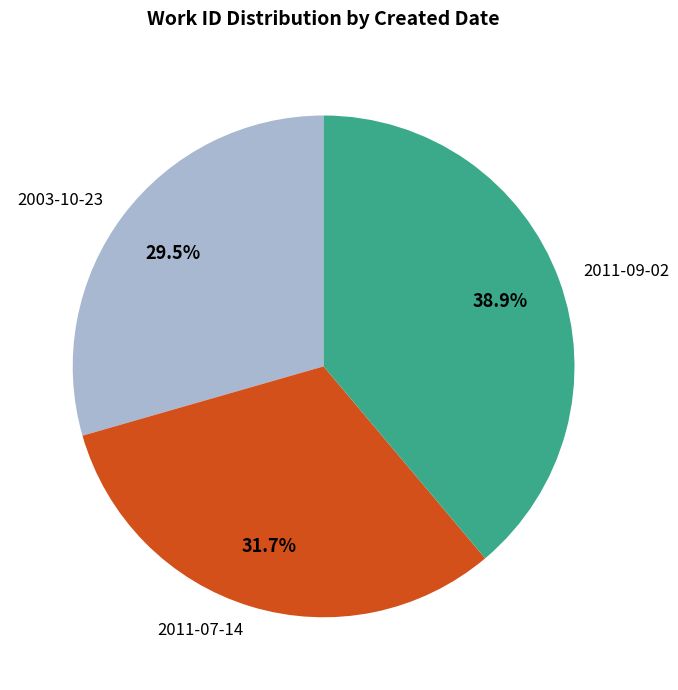

To the nearest percent, what is the difference between the 2003-10-23 and 2011-07-14 slice percentages?

2%